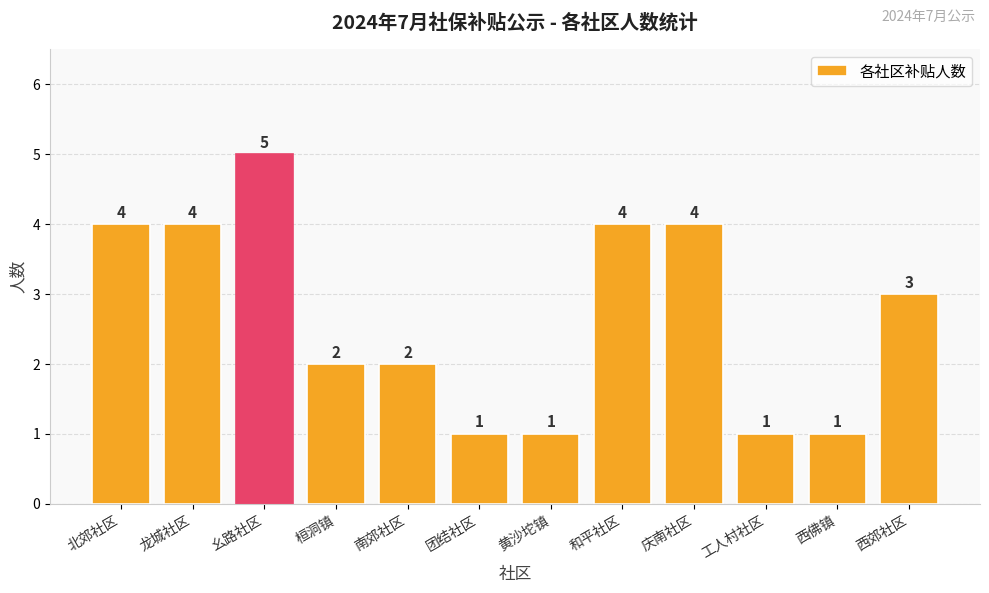

Approximately how many times larger is the value at 工人村社区 compared to 桓洞镇?

0.5